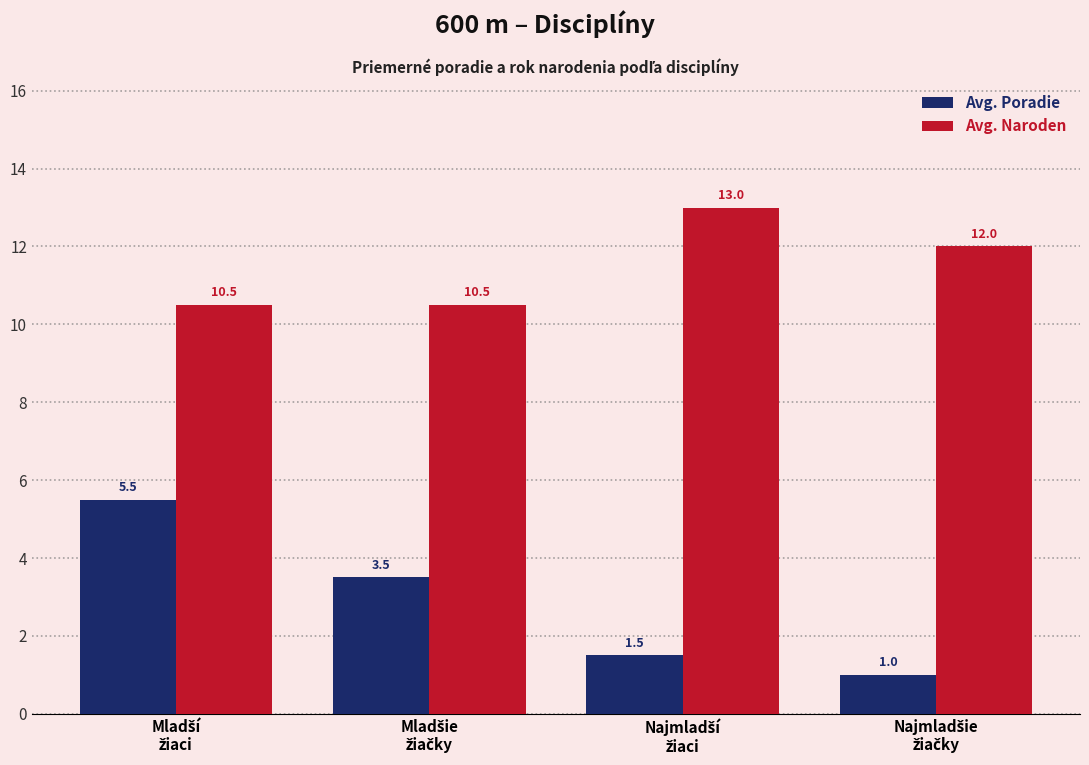

Count the Avg. Poradie values in the range 1 to 5.

3